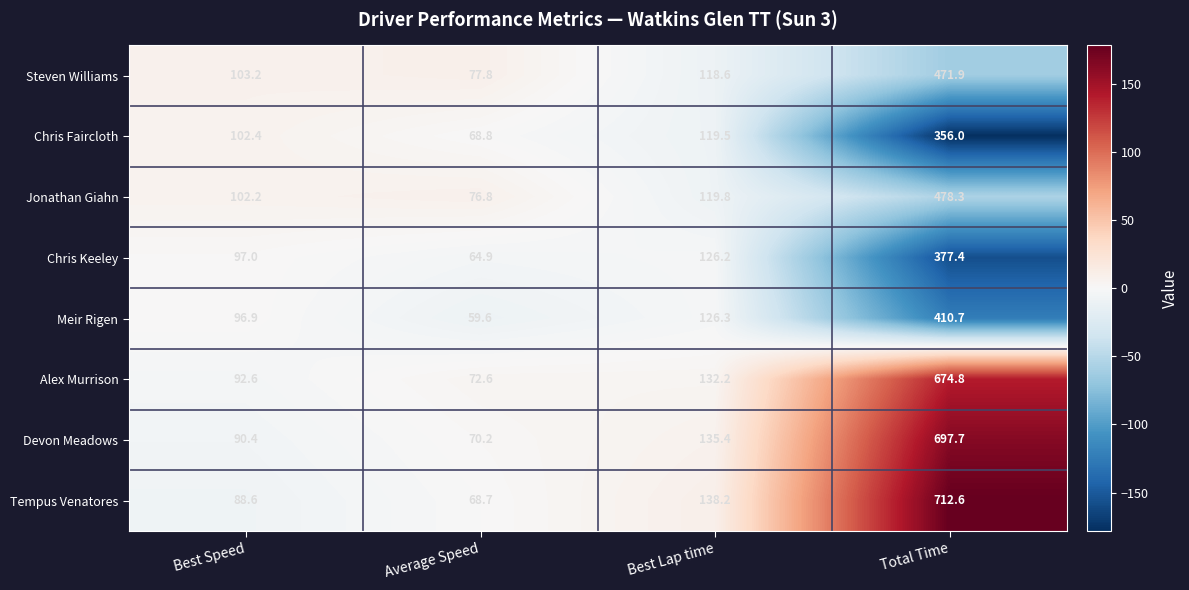

Is it true that Chris Faircloth equals 68.8 at Average Speed?

True